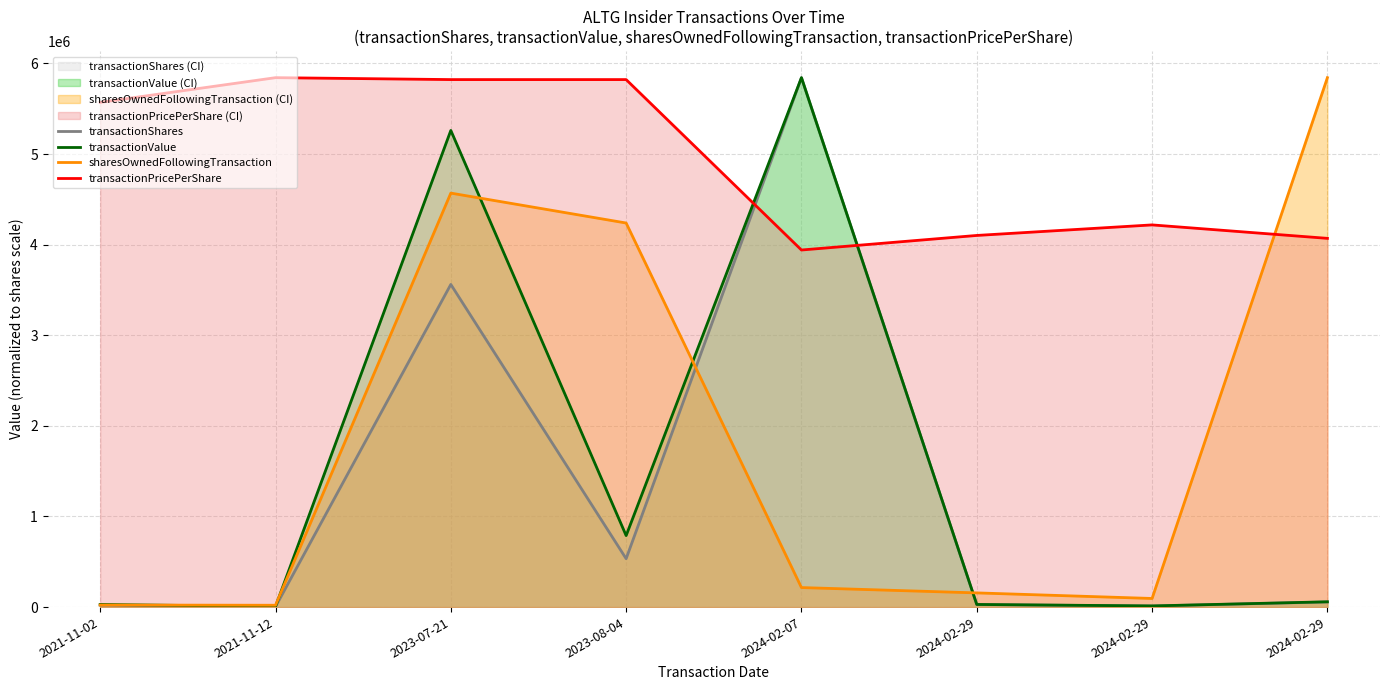

What is the sum of the transactionShares values at 2023-08-04 and 2024-02-29?

546110.9